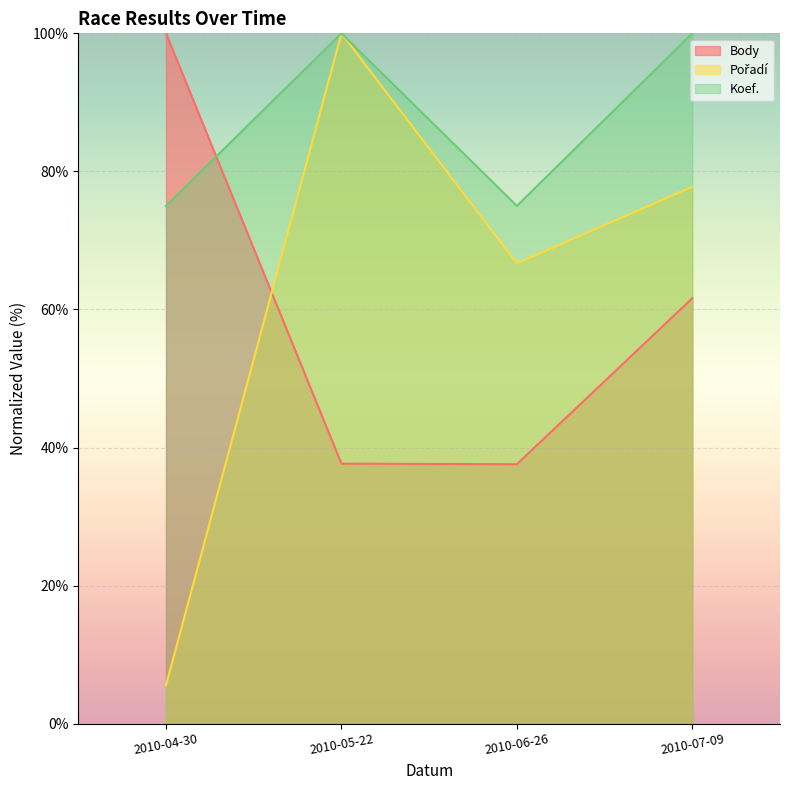

What is the label of the 3rd point from the left?

2010-06-26